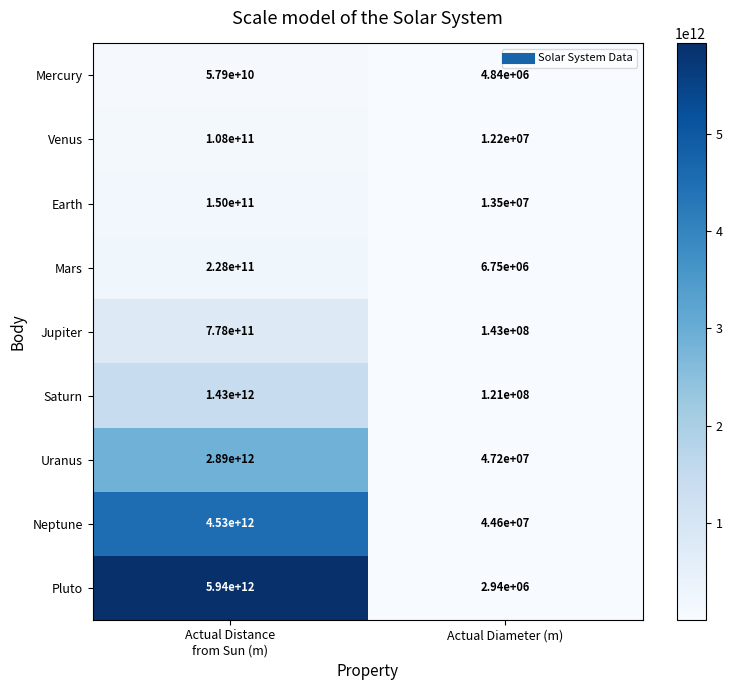

List the series in order of their peak value, lowest first.

Mercury, Venus, Earth, Mars, Jupiter, Saturn, Uranus, Neptune, Pluto